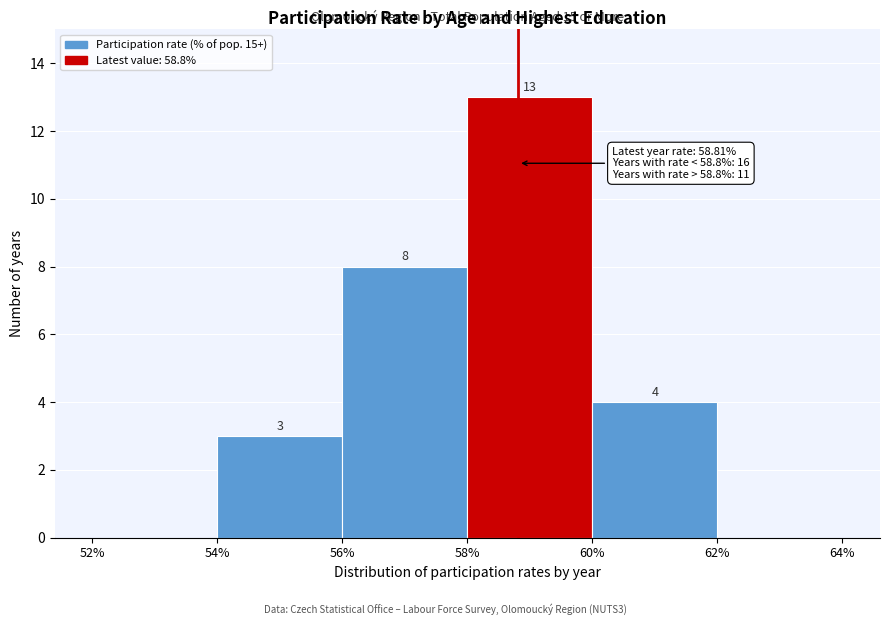

Which range on the x-axis has the tallest bar?

58% to 60%